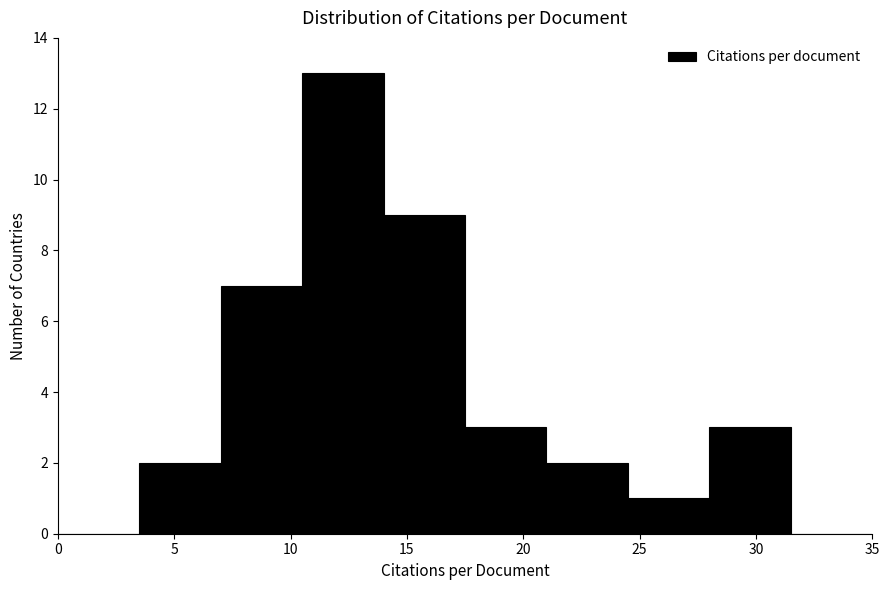

Which range on the x-axis has the tallest bar?

10.5 to 14.0